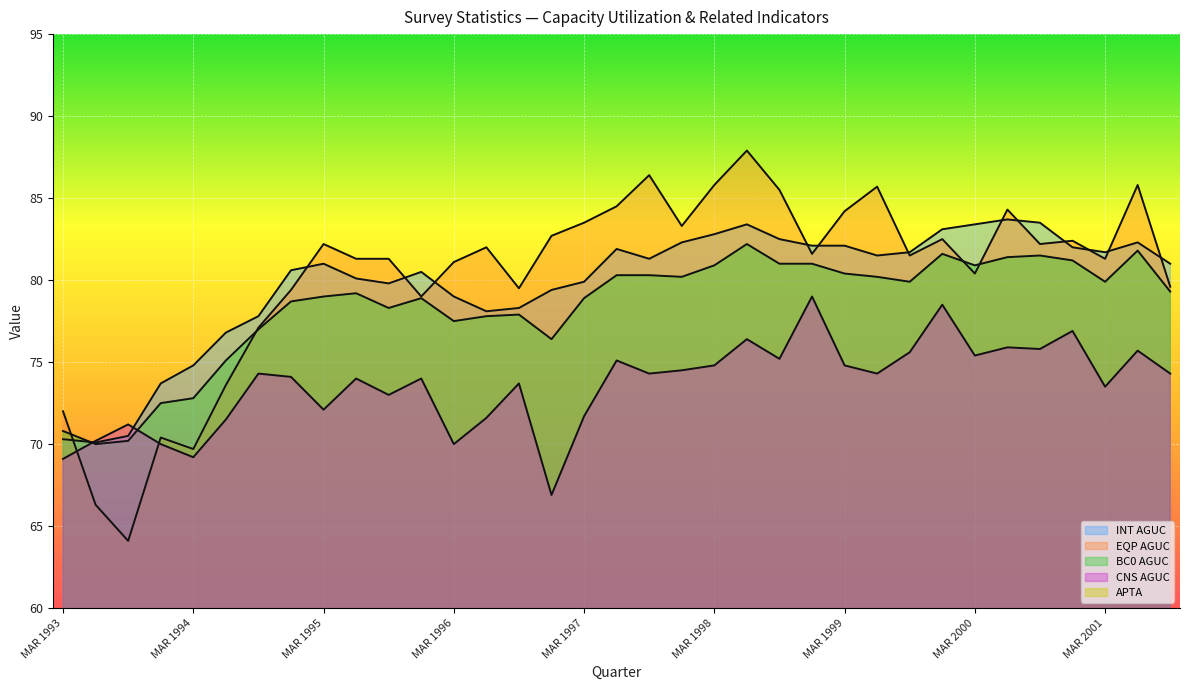

Rank the series at JUN 1999 from lowest to highest value.

APTA, CNS AGUC, BC0 AGUC, INT AGUC, EQP AGUC